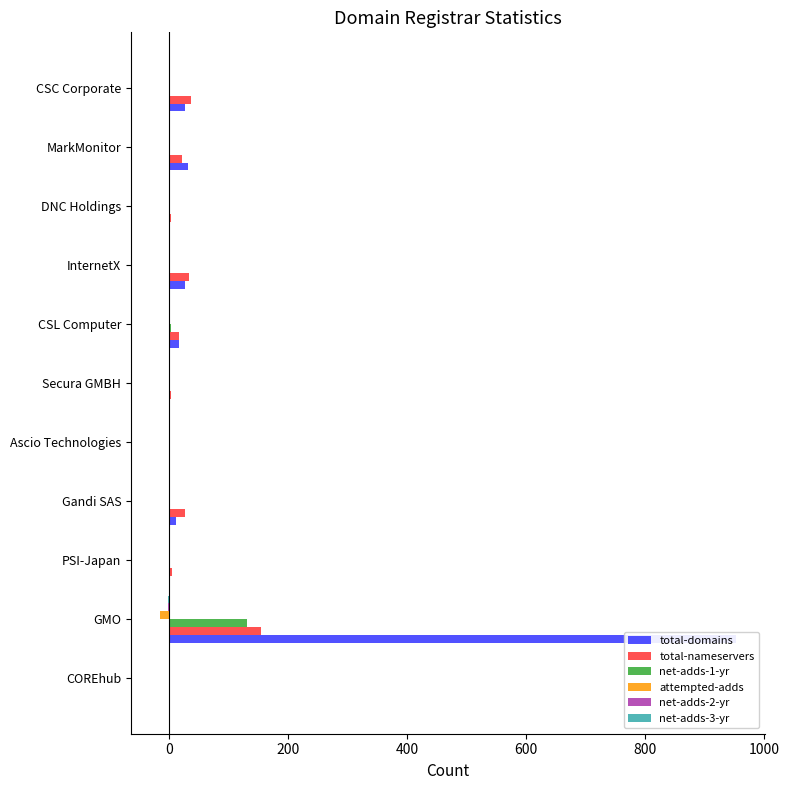

Which series has the widest spread of values?

total-domains